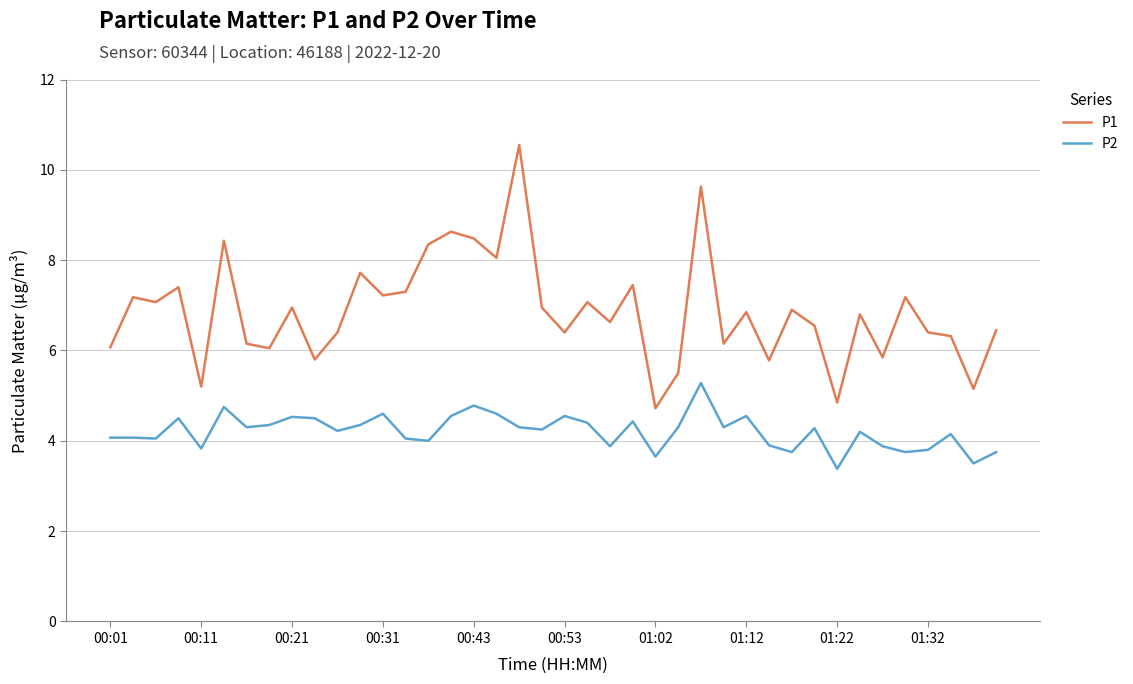

Which series has the widest spread of values?

P1